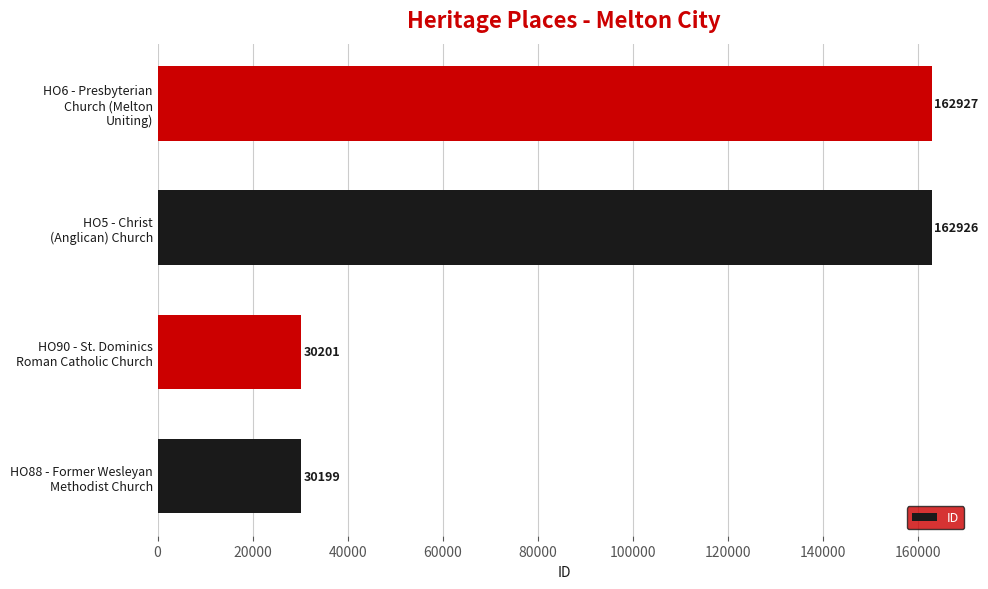

What is the average value?

96563